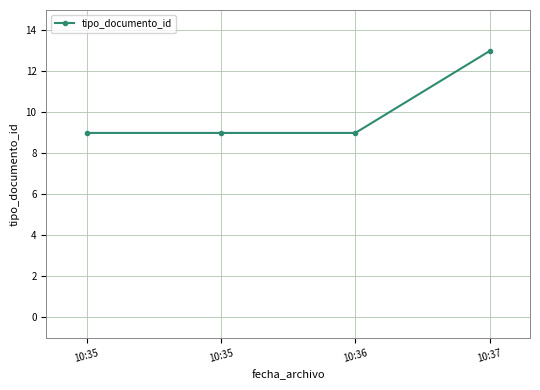

Is it true that the value at 10:37 is 13?

True